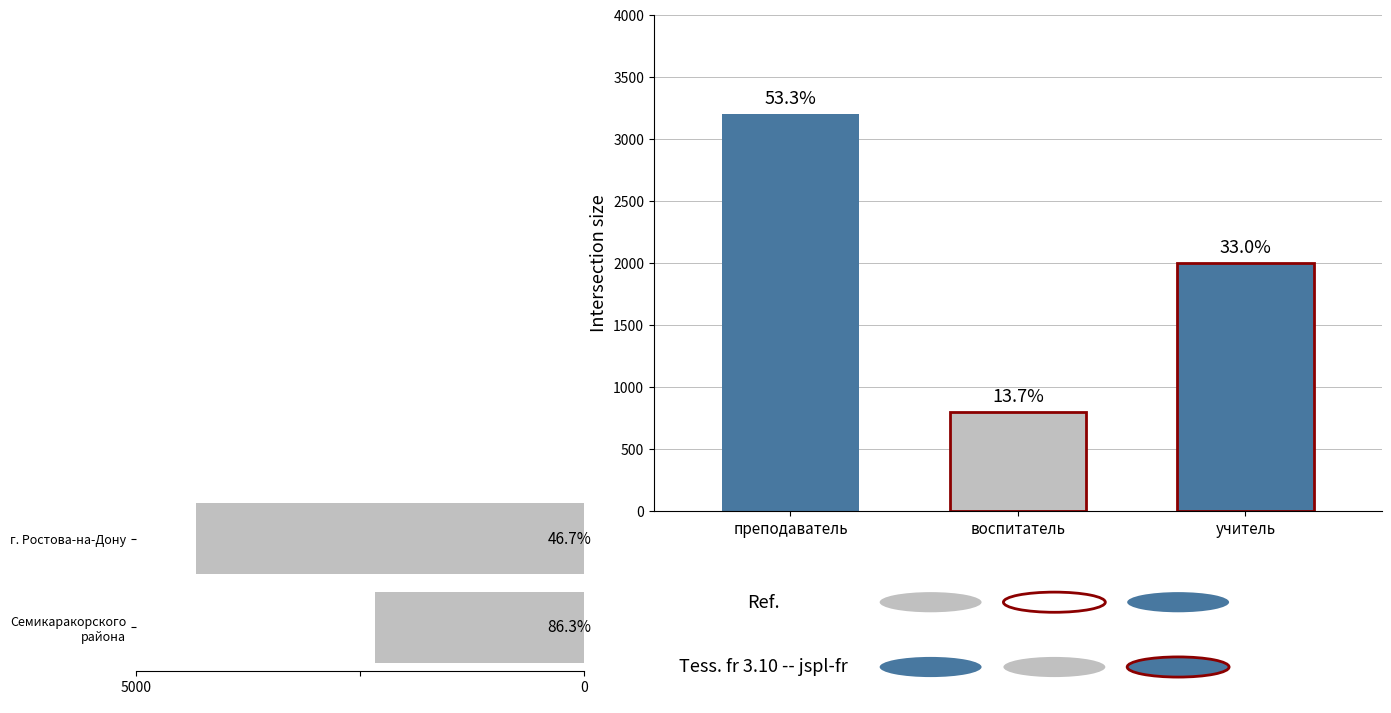

At which category does the chart reach its minimum across all series?

Семикаракорского района